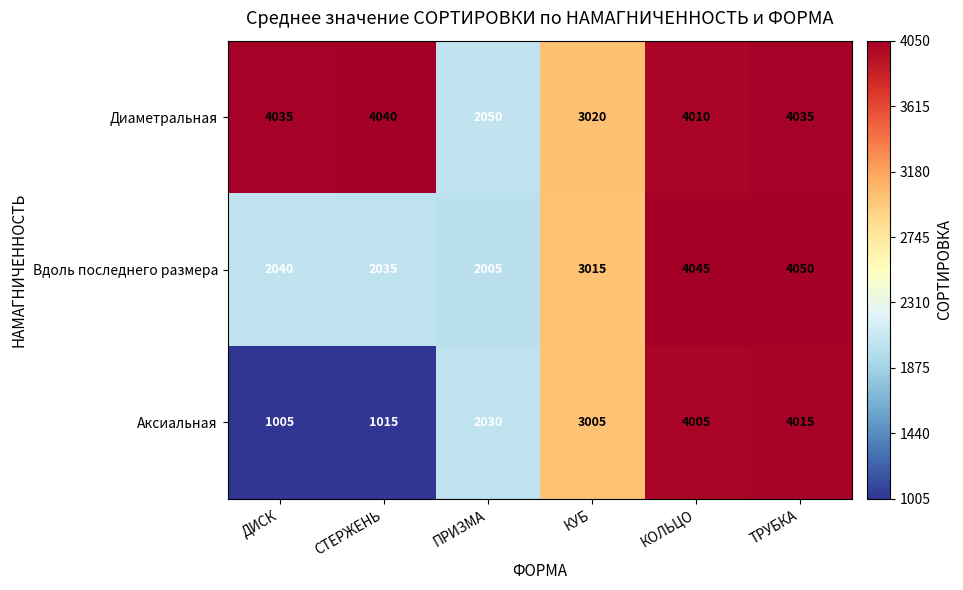

List the series in order of their overall mean, highest first.

Диаметральная, Вдоль последнего размера, Аксиальная